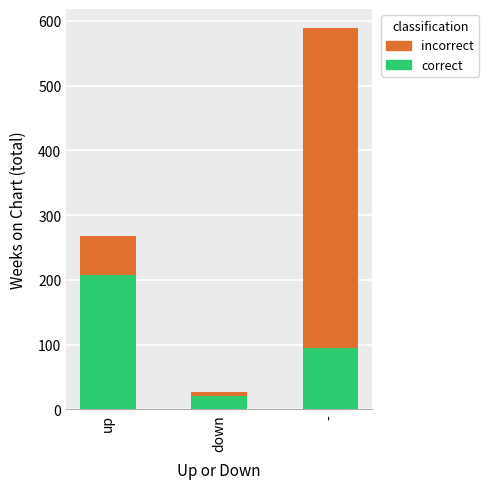

List the labels in order of correct value, largest first.

up, -, down